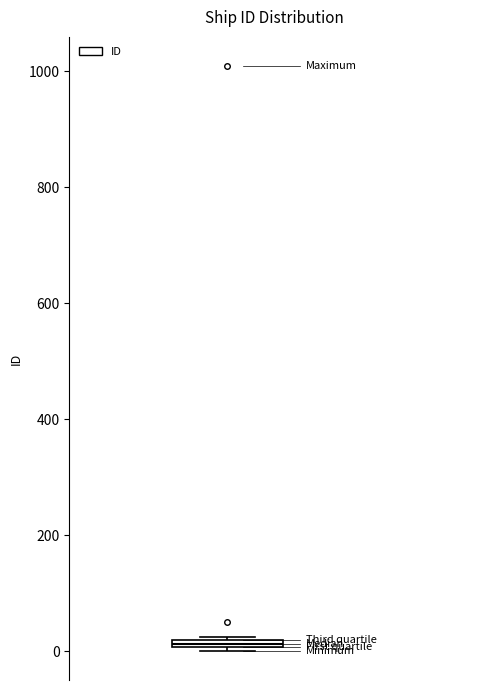

Where is the lower edge of the box on the y-axis? The values are not printed on the chart, so give them approximately, as read against the axis.

0